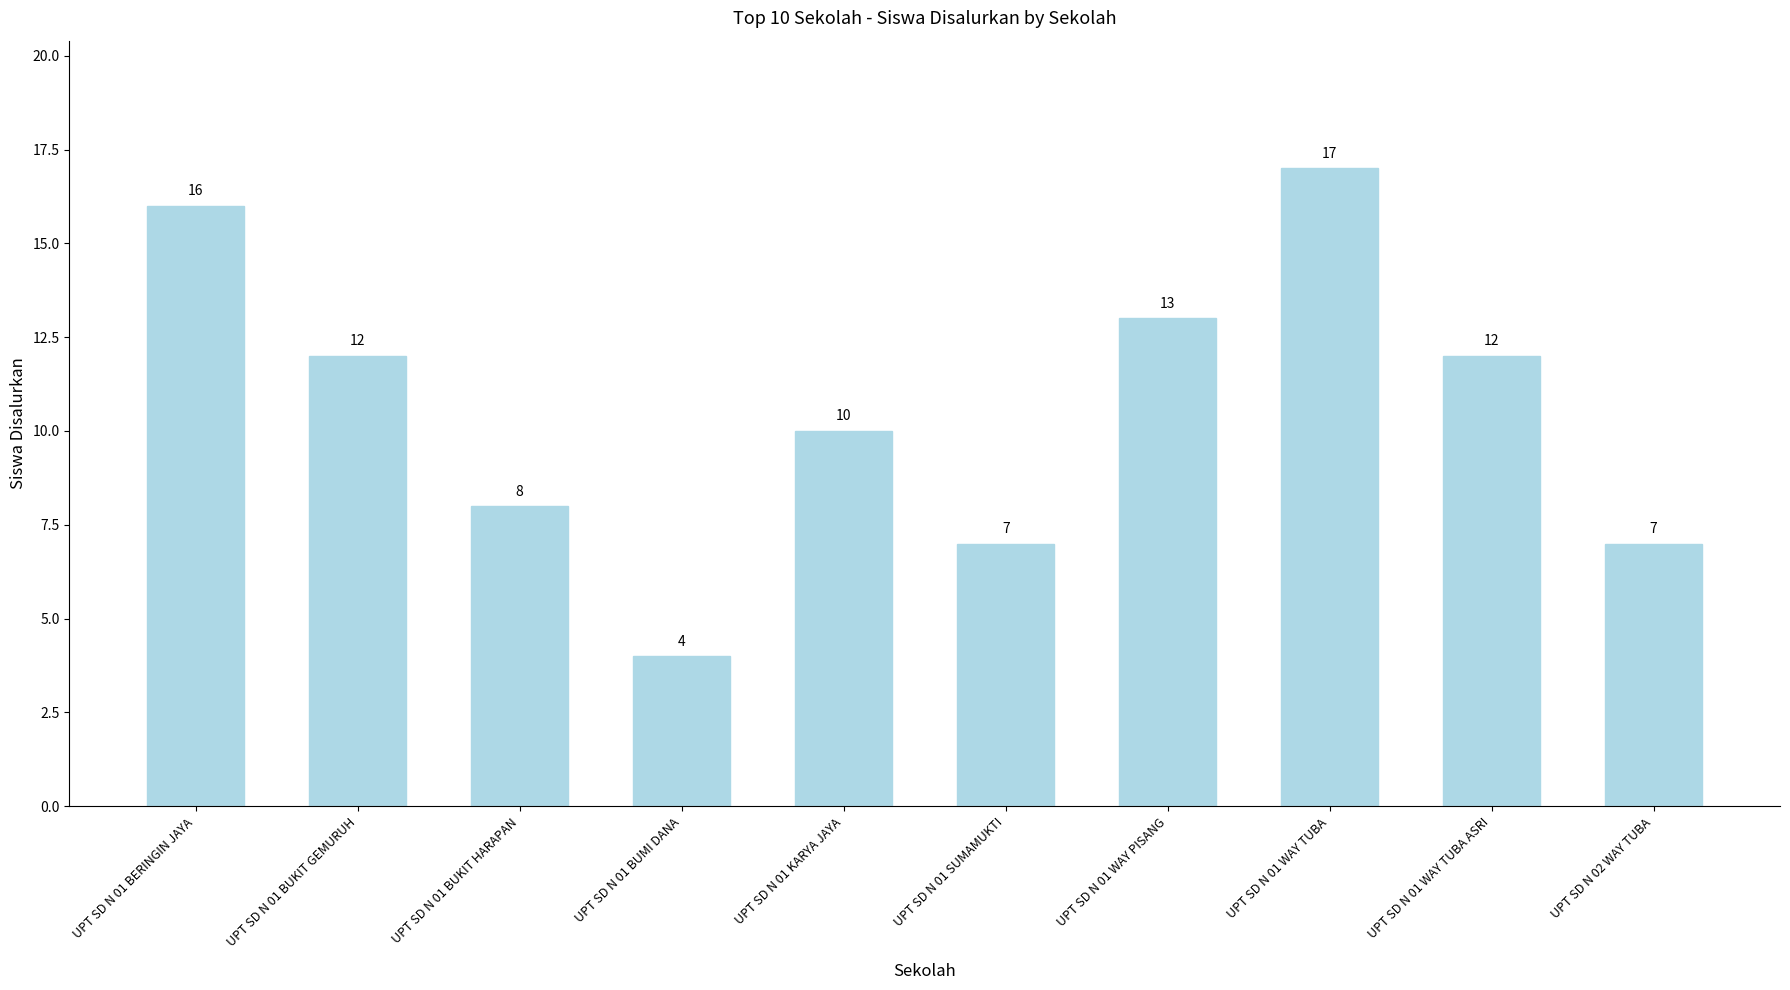

What is the difference between the maximum and minimum values?

13